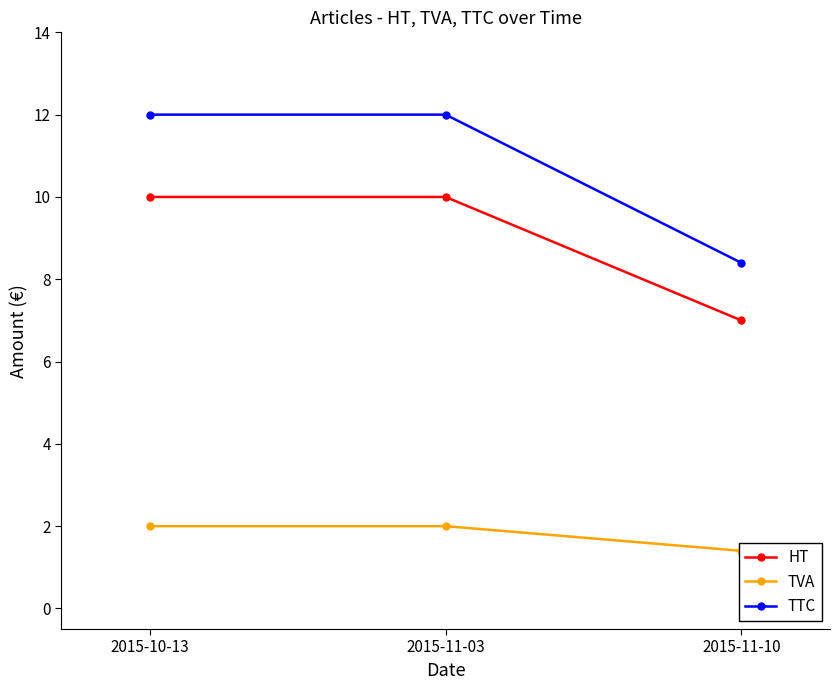

What is the value of the HT point at the 2nd from the left?

10.0